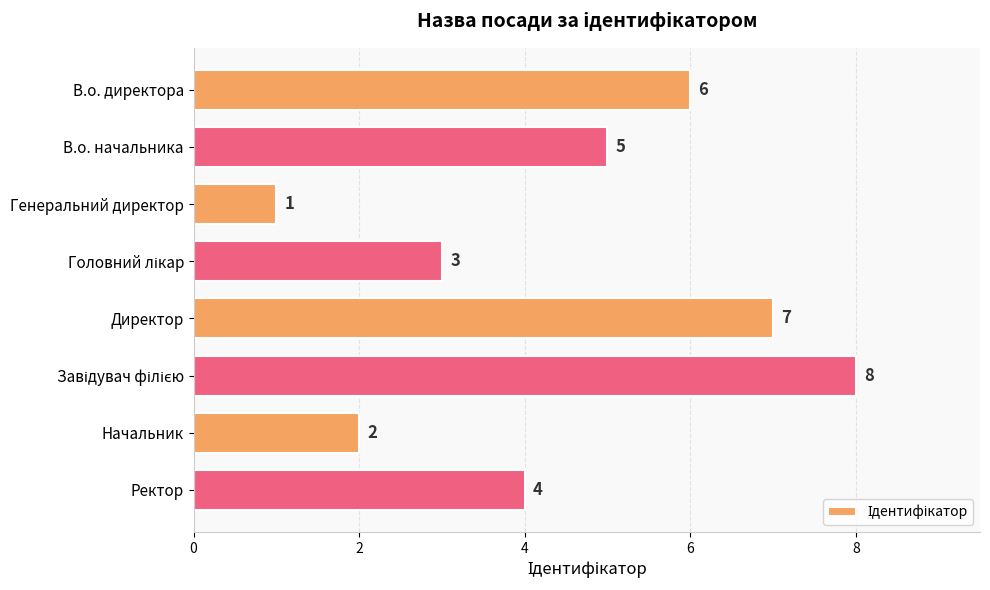

What is the sum of the values at Начальник and Генеральний директор?

3